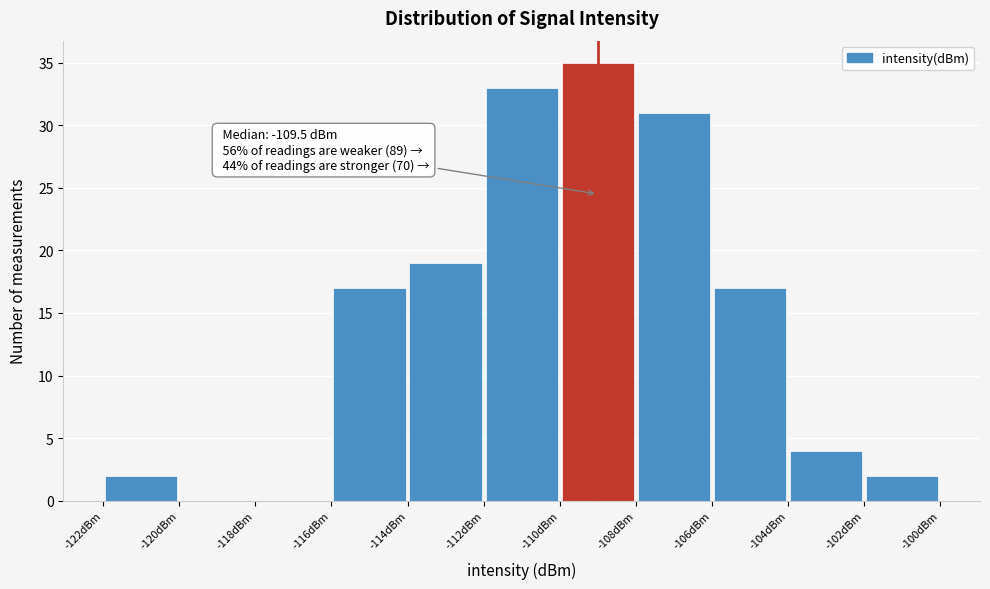

Which range on the x-axis has the tallest bar?

-110 to -108